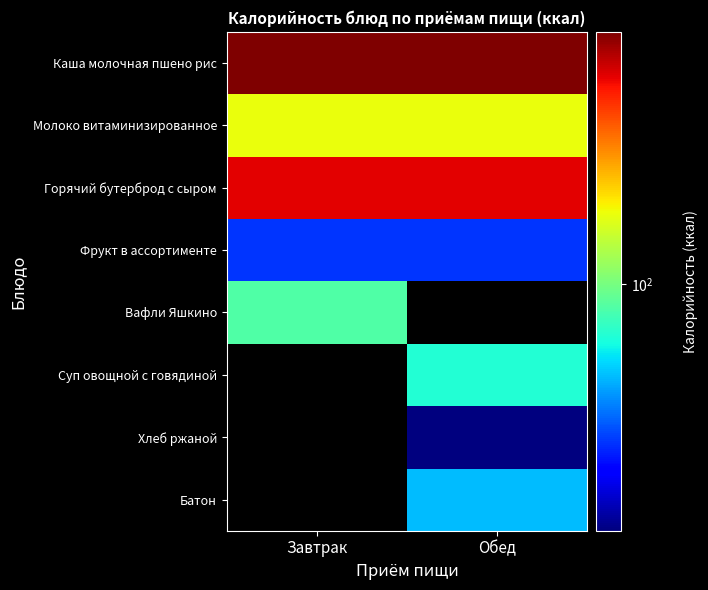

Reading left to right, extract all data points from this chart.

Каша молочная пшено рис: Завтрак=194.3	Обед=194.3
Молоко витаминизированное: Завтрак=120.0	Обед=120.0
Горячий бутерброд с сыром: Завтрак=173.2	Обед=173.2
Фрукт в ассортименте: Завтрак=66.0	Обед=66.0
Вафли Яшкино: Завтрак=94.0	Обед=0.0
Суп овощной с говядиной: Завтрак=0.0	Обед=87.5
Хлеб ржаной: Завтрак=0.0	Обед=52.2
Батон: Завтрак=0.0	Обед=78.6